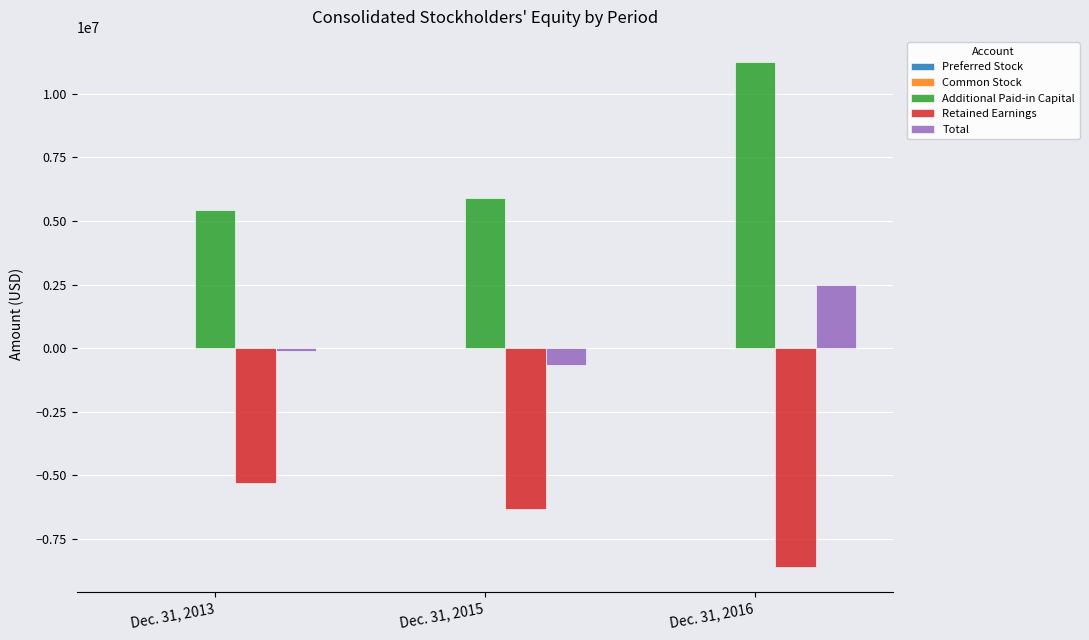

At which label is Retained Earnings closest to -6932499?

Dec. 31, 2015